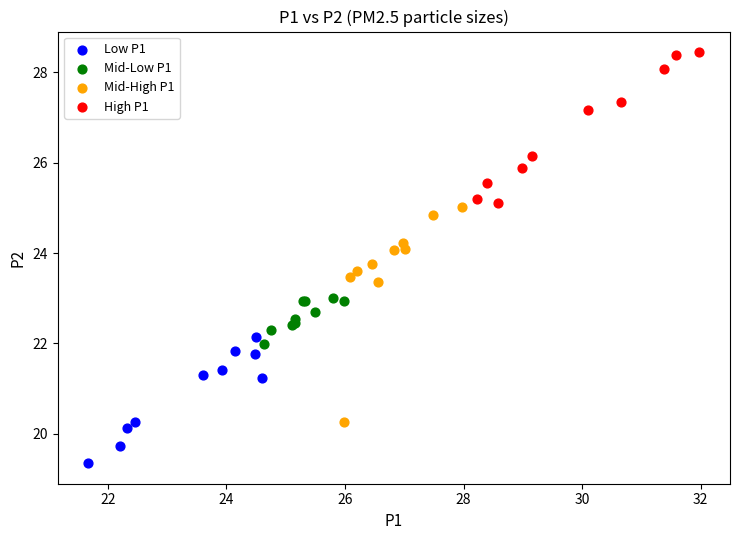

Which series reaches the maximum Y coordinate?

High P1